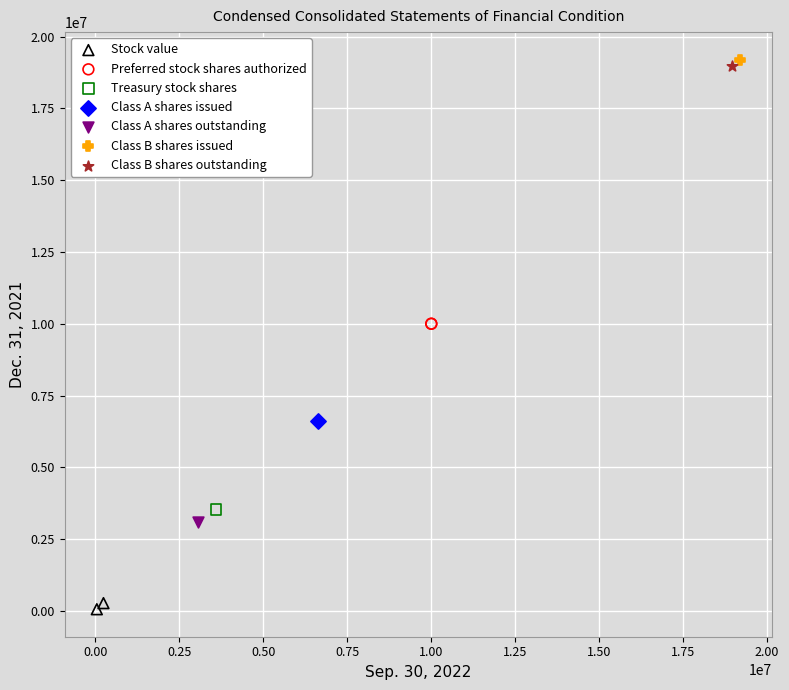

Which series reaches the maximum Y coordinate?

Class B shares issued